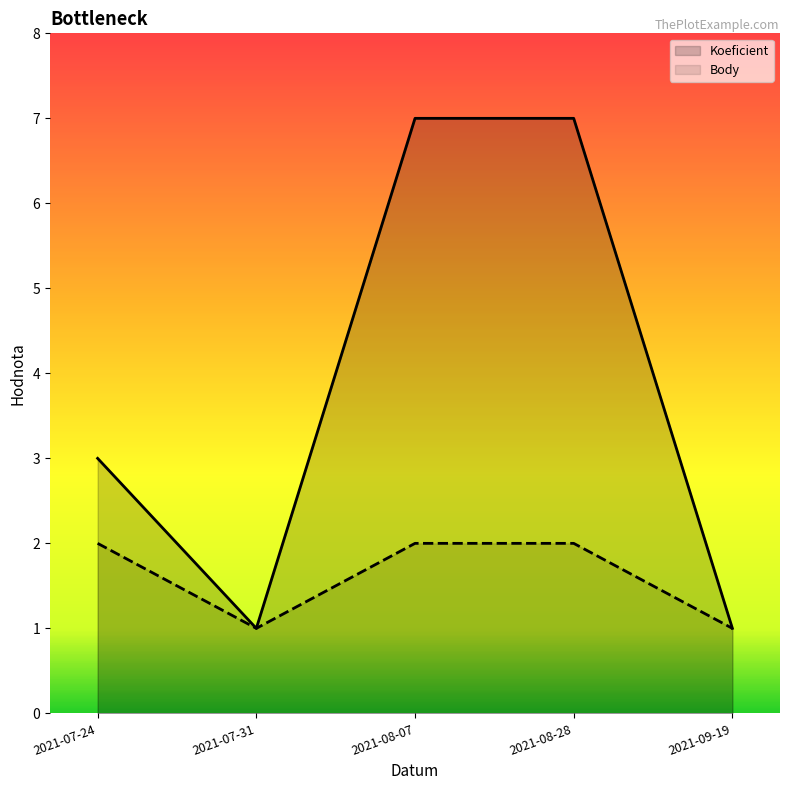

Is the value of Koeficient at 2021-07-31 greater than the value of Body at 2021-07-24?

No